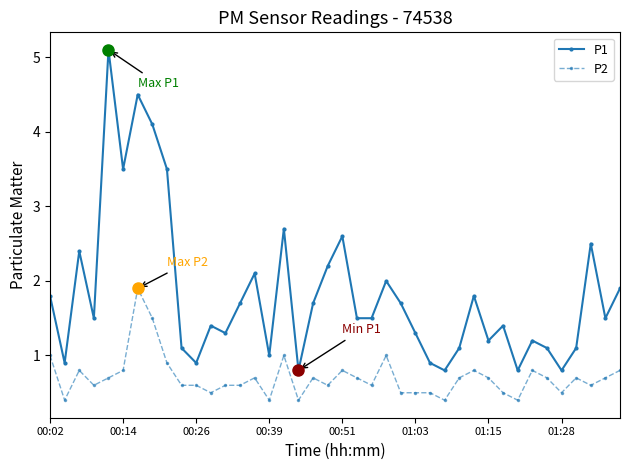

Reading left to right, transcribe all the data shown in this chart.

P1: 1.8	0.9	2.4	1.5	5.1	3.5	4.5	4.1	3.5	1.1	0.9	1.4	1.3	1.7	2.1	1.0	2.7	0.8	1.7	2.2	2.6	1.5	1.5	2.0	1.7	1.3	0.9	0.8	1.1	1.8	1.2	1.4	0.8	1.2	1.1	0.8	1.1	2.5	1.5	1.9
P2: 1.0	0.4	0.8	0.6	0.7	0.8	1.9	1.5	0.9	0.6	0.6	0.5	0.6	0.6	0.7	0.4	1.0	0.4	0.7	0.6	0.8	0.7	0.6	1.0	0.5	0.5	0.5	0.4	0.7	0.8	0.7	0.5	0.4	0.8	0.7	0.5	0.7	0.6	0.7	0.8